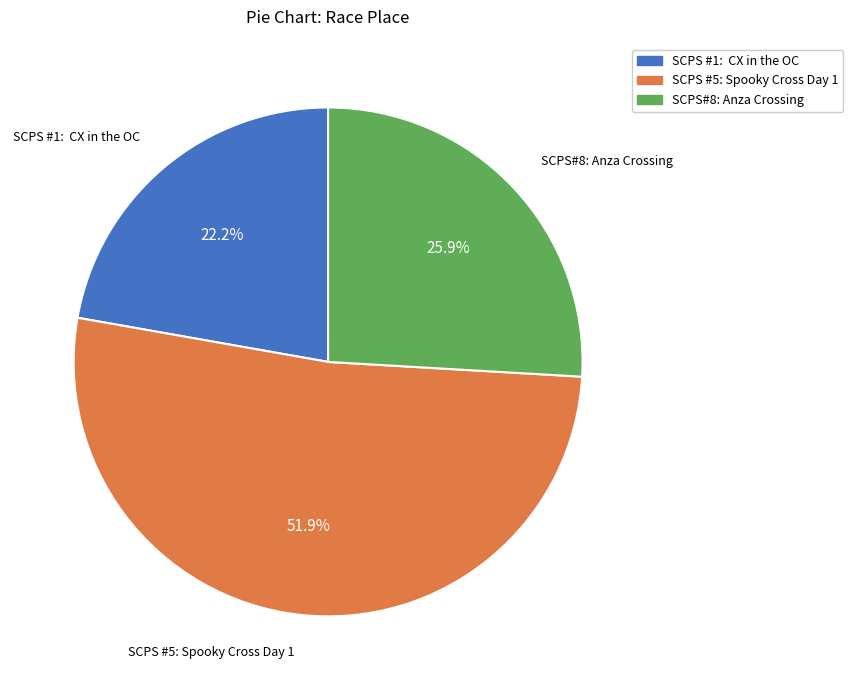

Does SCPS #5: Spooky Cross Day 1 represent more than half of the total?

Yes